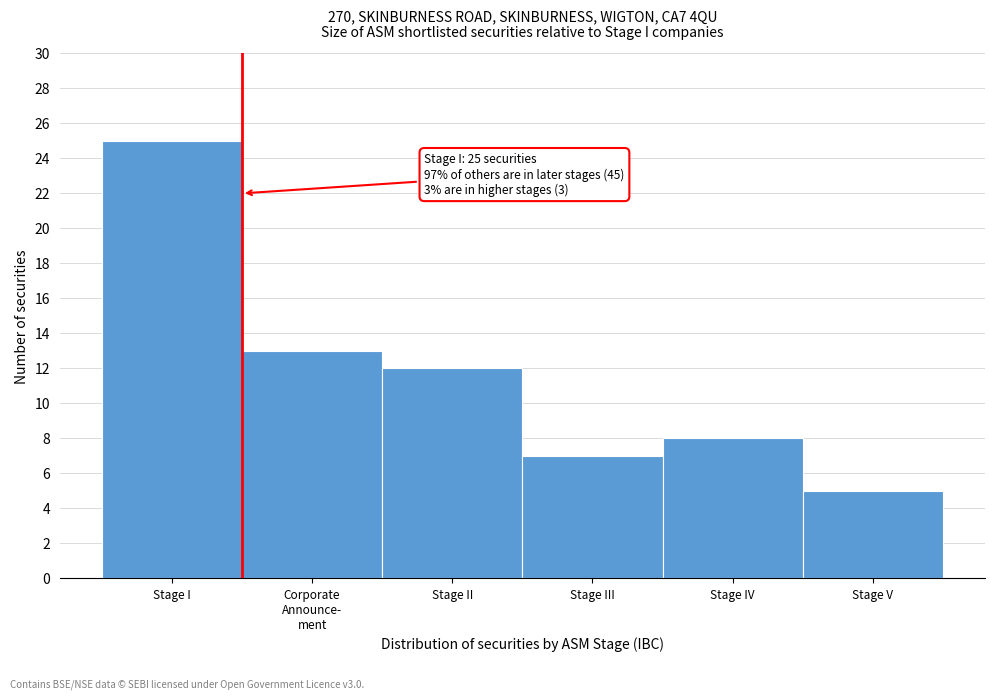

Reading left to right, transcribe all the data shown in this chart.

25	13	12	7	8	5